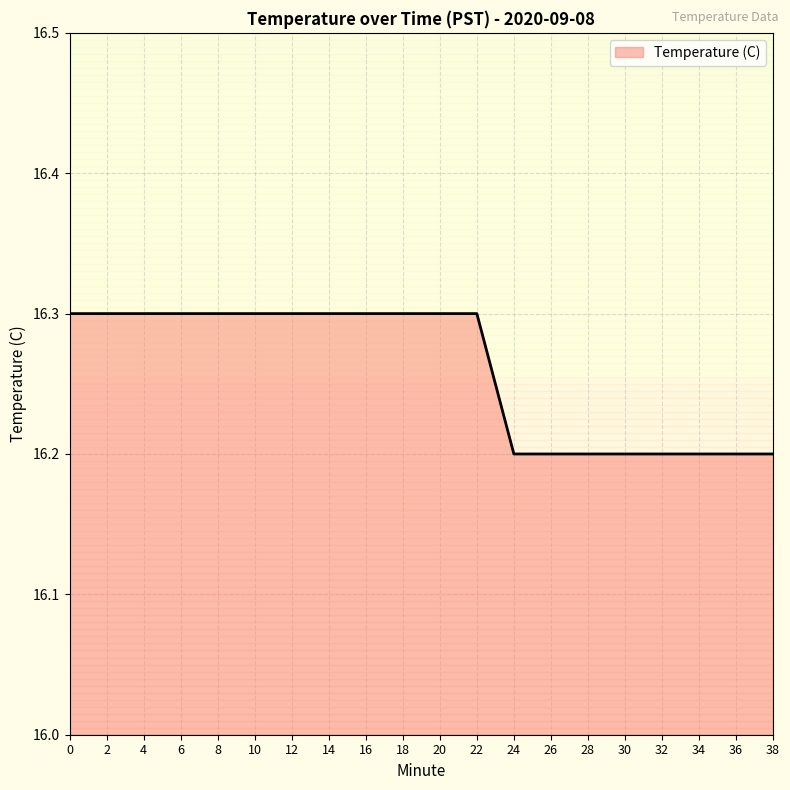

At which category does the chart reach its minimum across all series?

24